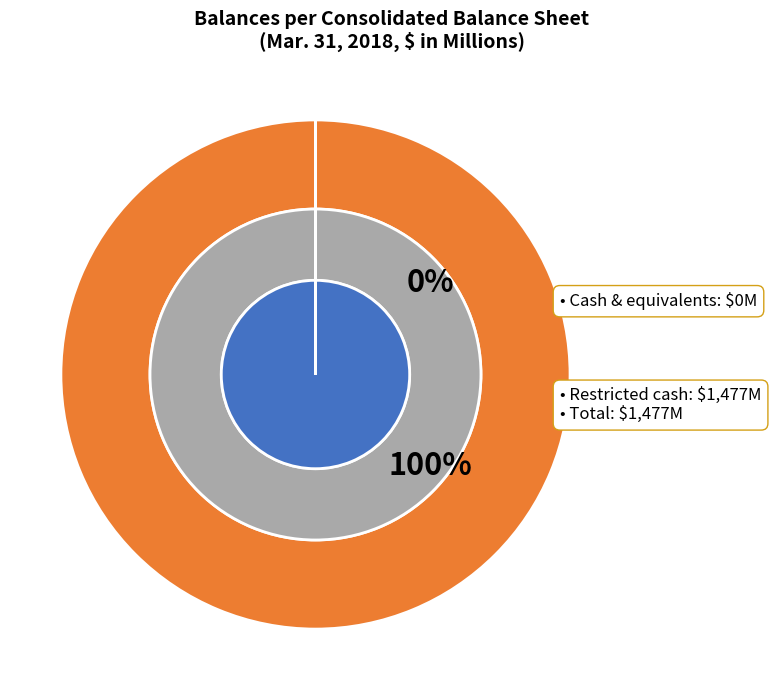

Is there a majority slice in this chart?

Yes